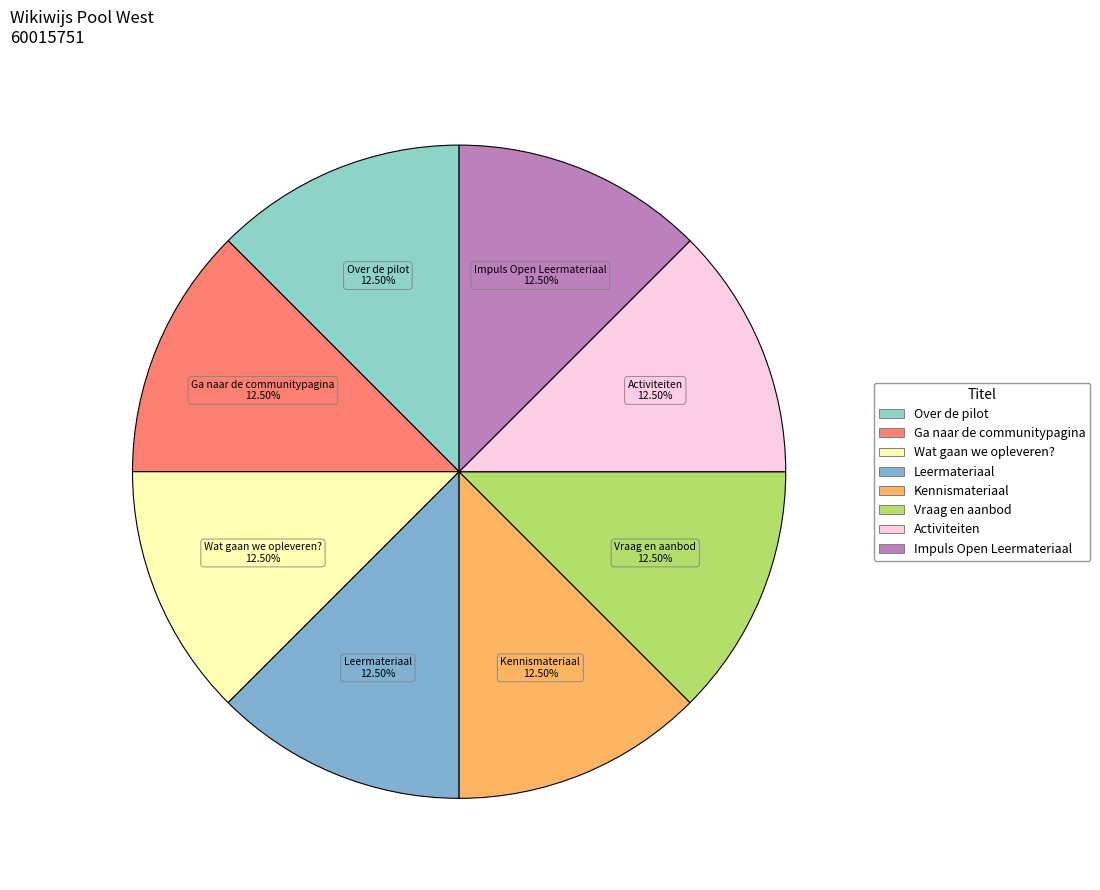

Is there a majority slice in this chart?

No